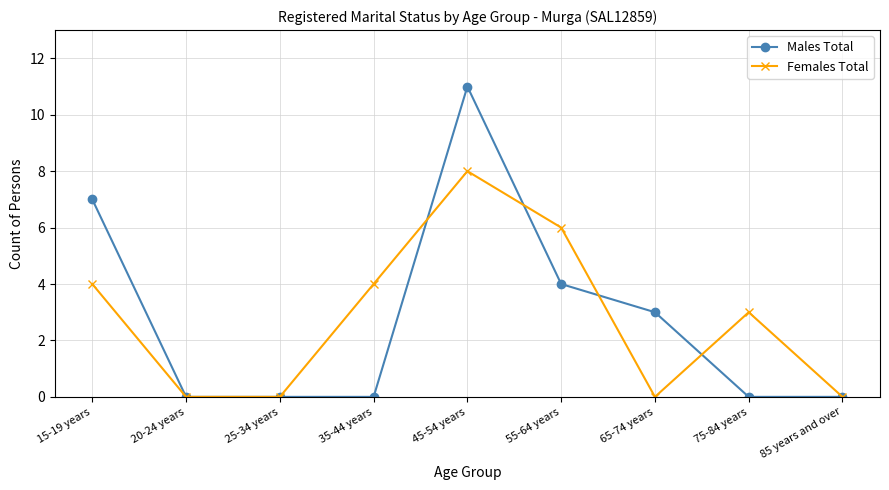

At which label is Males Total closest to 5?

55-64 years